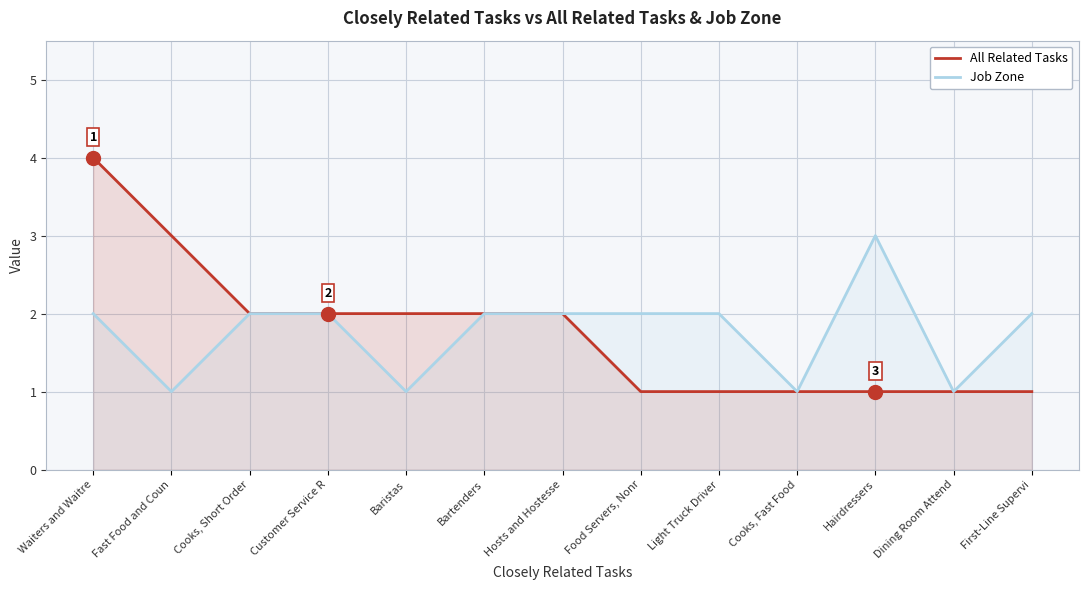

Reading right to left, extract all data points from this chart.

All Related Tasks: 1	1	1	1	1	1	2	2	2	2	2	3	4
Job Zone: 2	1	3	1	2	2	2	2	1	2	2	1	2